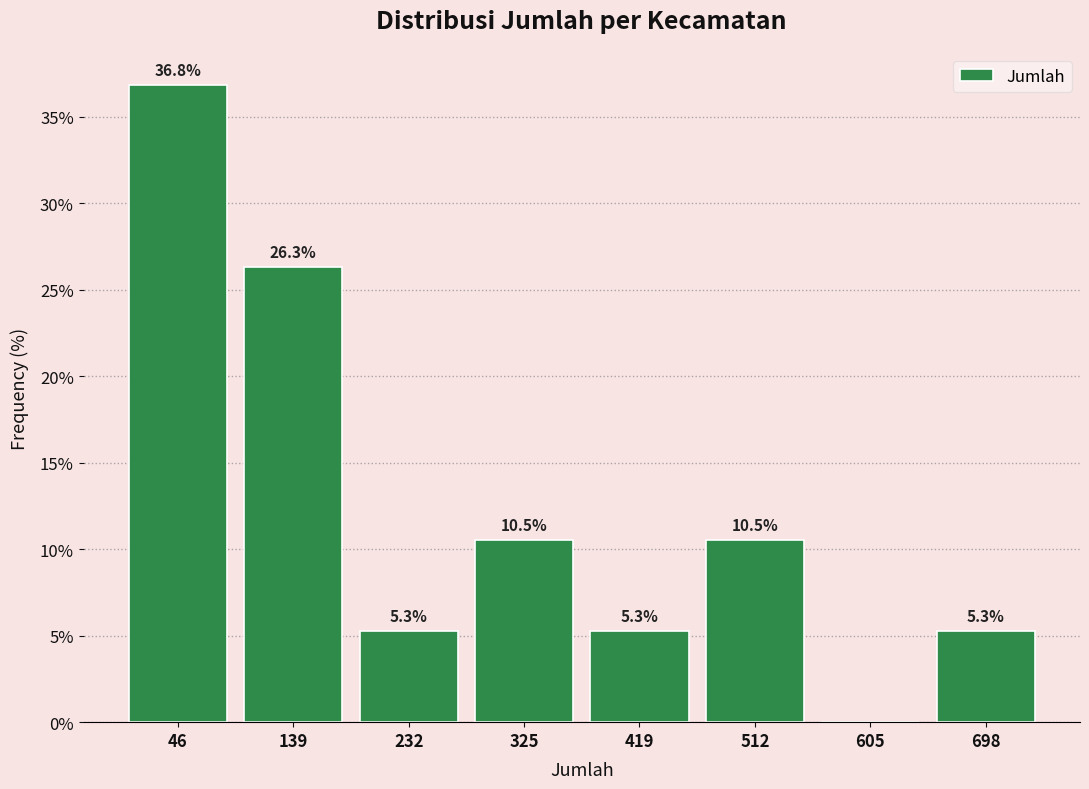

Over which range of the x-axis is the bar tallest?

0 to 90